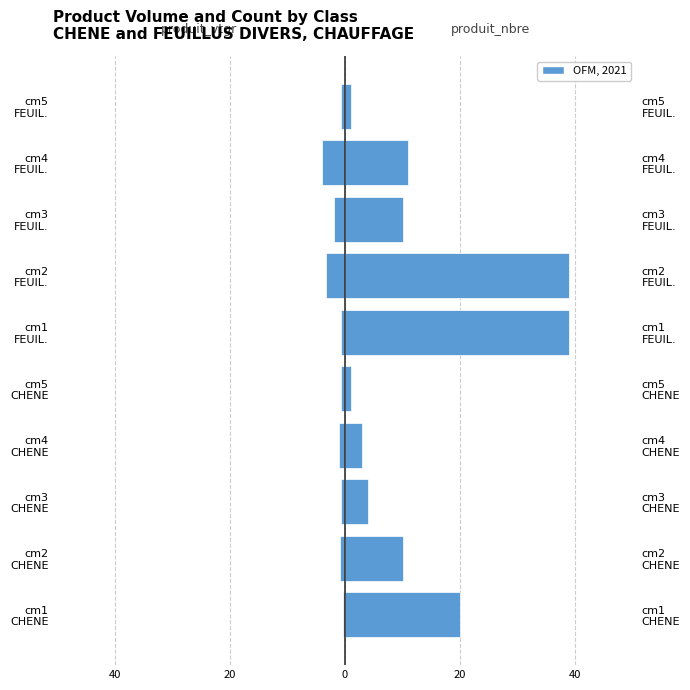

What is the difference between the highest and lowest values at cm4 FEUIL.?

15.1